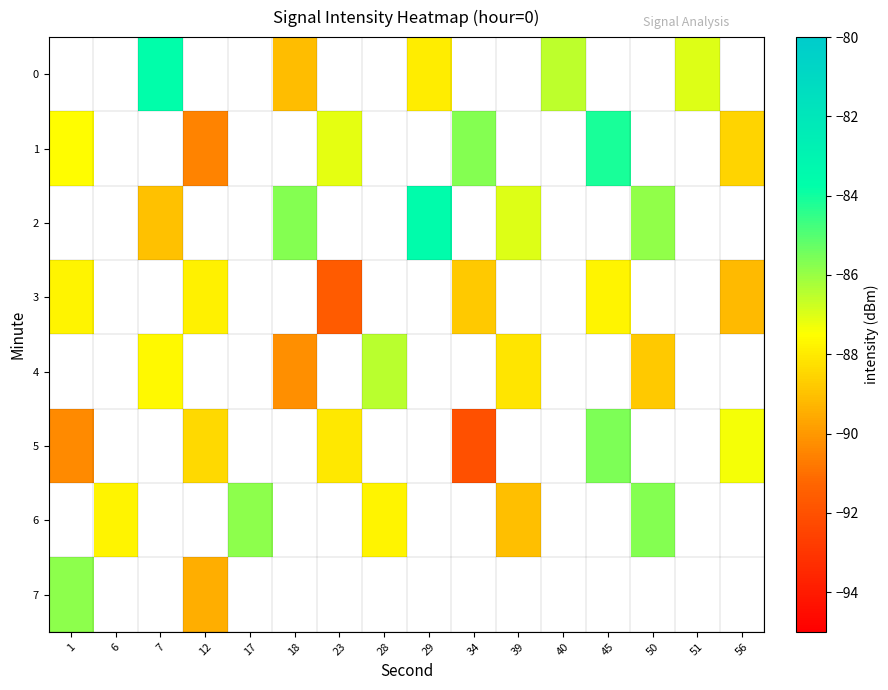

How many values in row_1 are below zero?

6